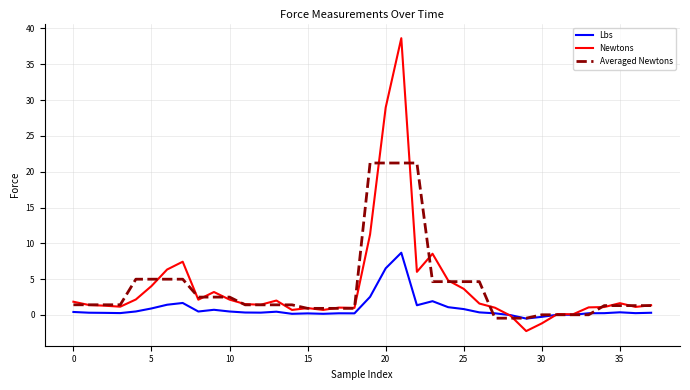

Which series has the largest range (max minus min)?

Newtons